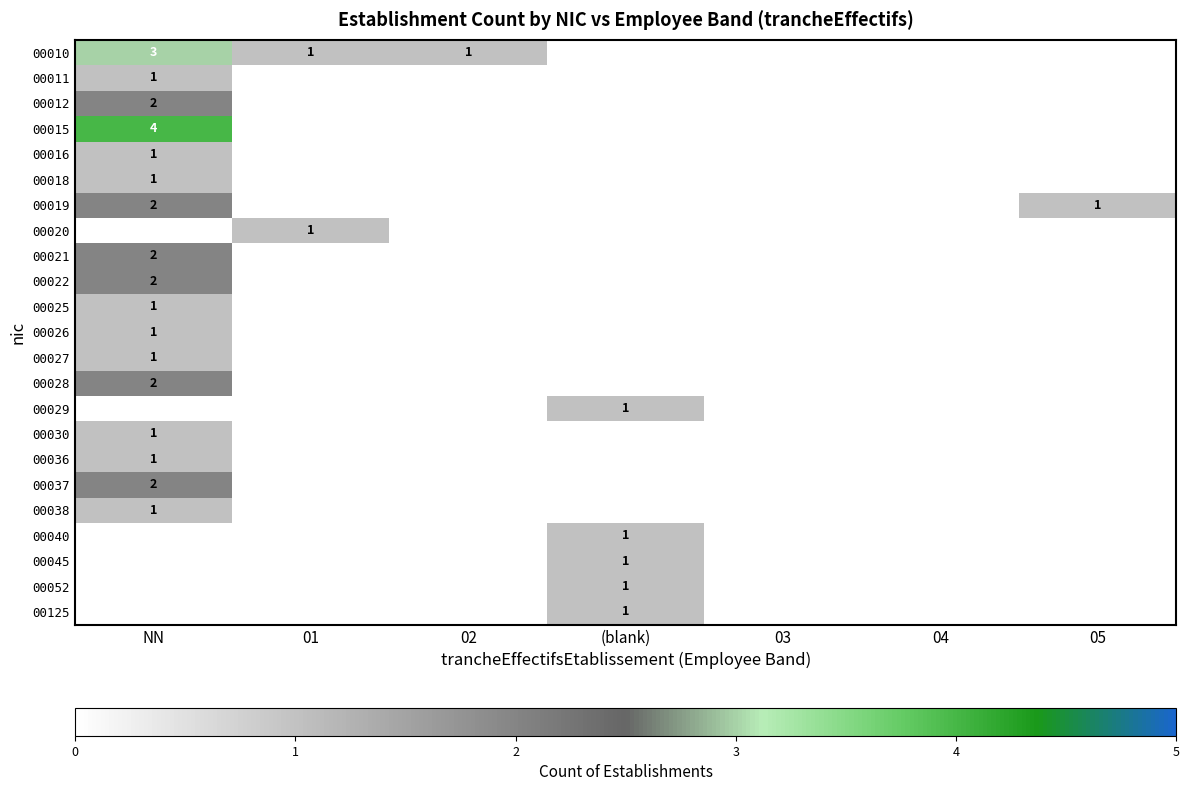

Is it true that 00028 equals 2 at NN?

True